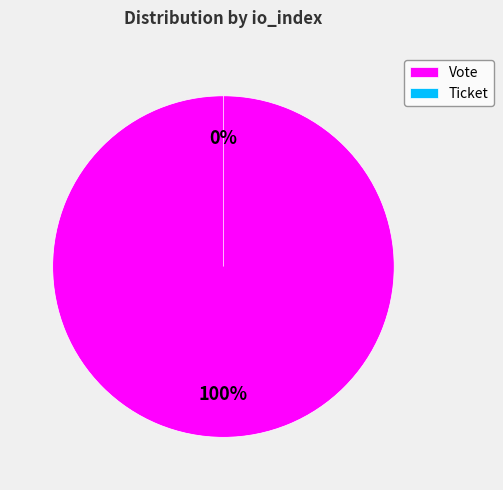

Do Ticket (io_index=0) and Vote (io_index=1) together represent more than half of the pie?

Yes